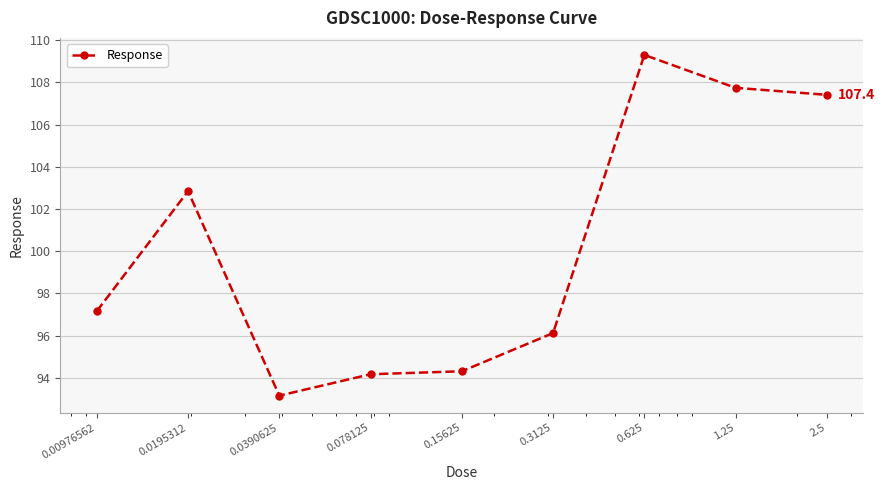

Reading right to left, transcribe all the data shown in this chart.

107.4	107.7	109.3	96.1	94.3	94.2	93.2	102.8	97.2